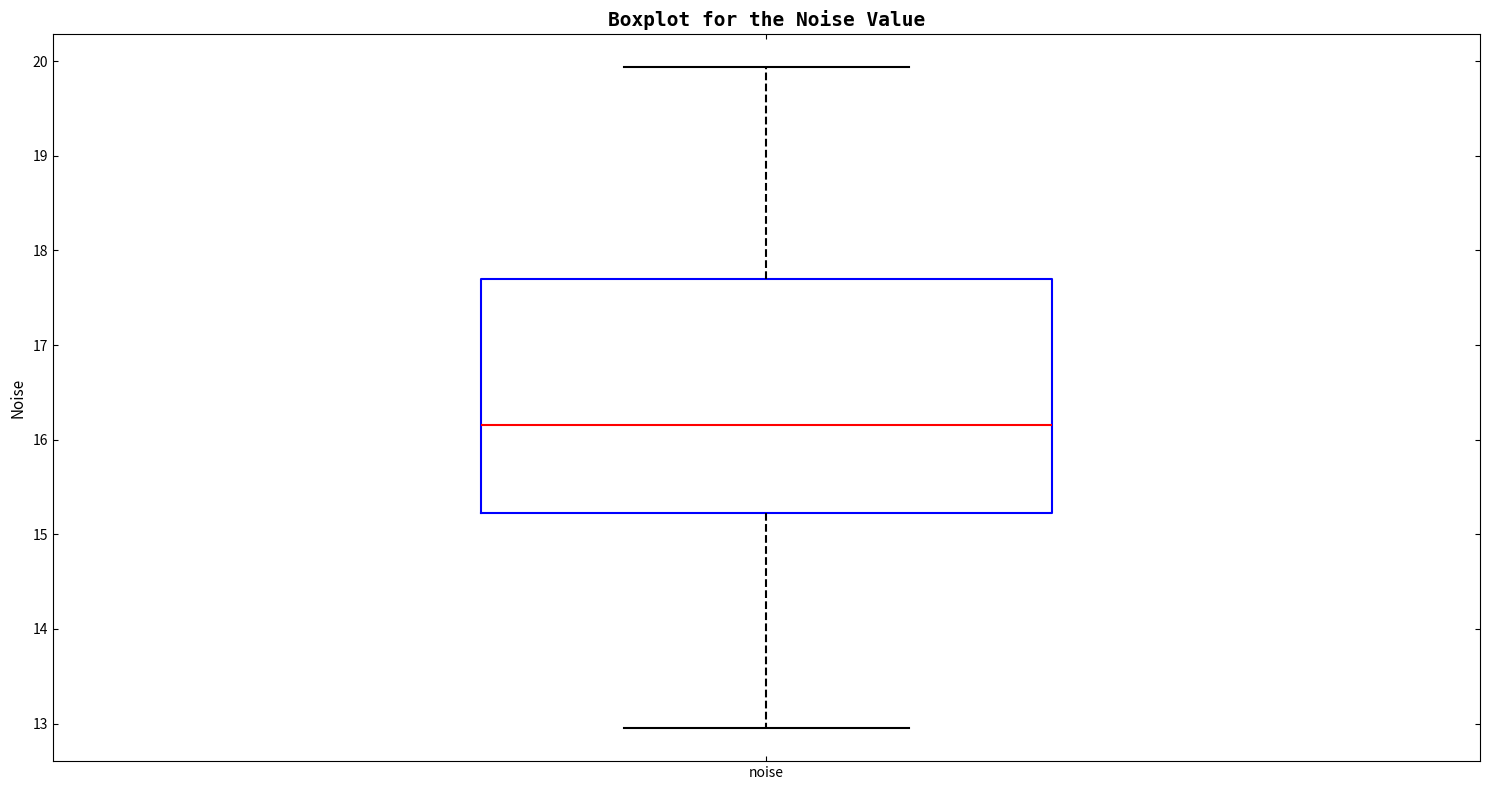

Transcribe this box plot: give where the median line is, the range the box spans, and where the two whiskers end, as read against the y-axis. The values are not printed on the chart, so give them approximately, as read against the axis.

median 16.2, box 15.2 to 17.7, whiskers 13.0 to 19.9